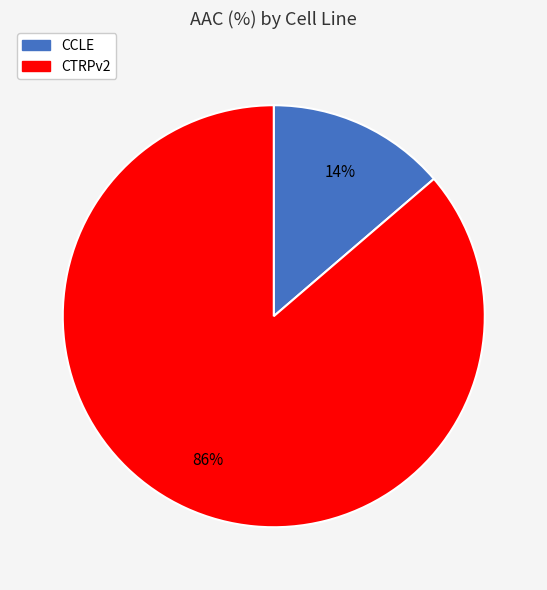

Do CCLE and CTRPv2 together represent more than half of the pie?

Yes